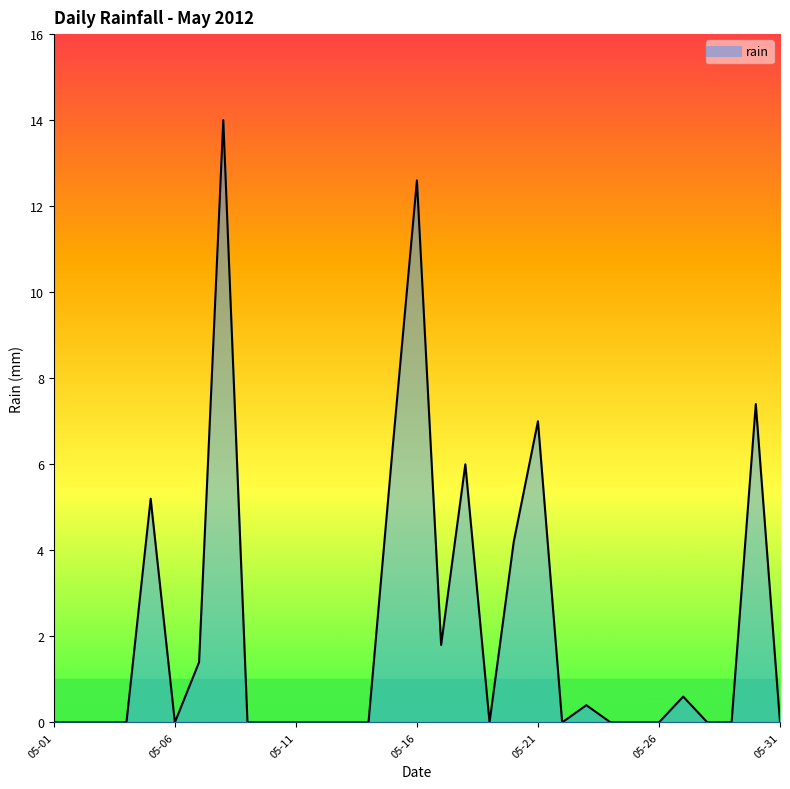

Where is the data nearest to the value 7?

05-21